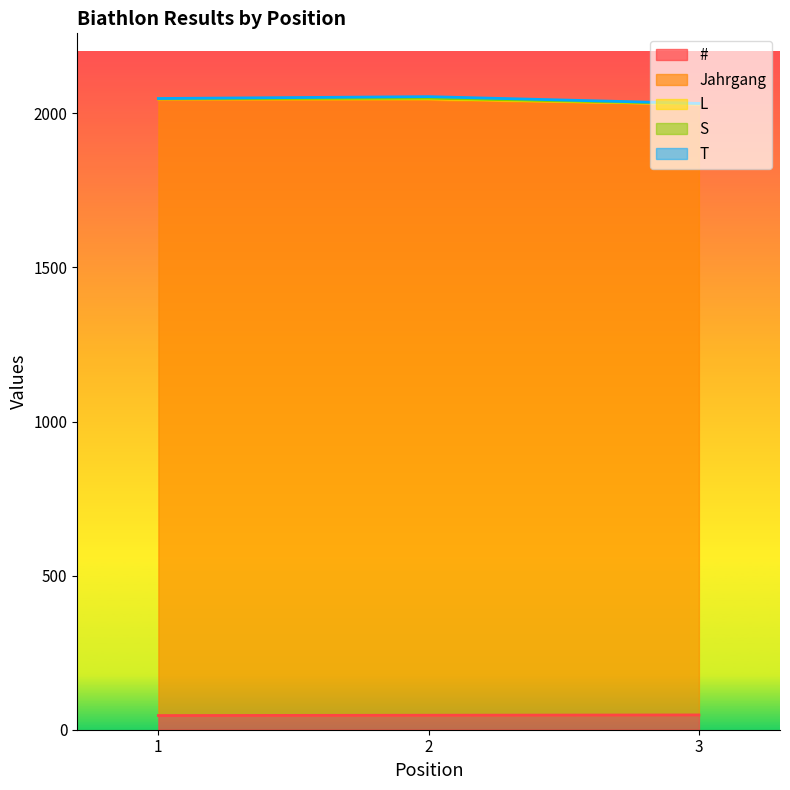

What is the greatest value displayed?

2000